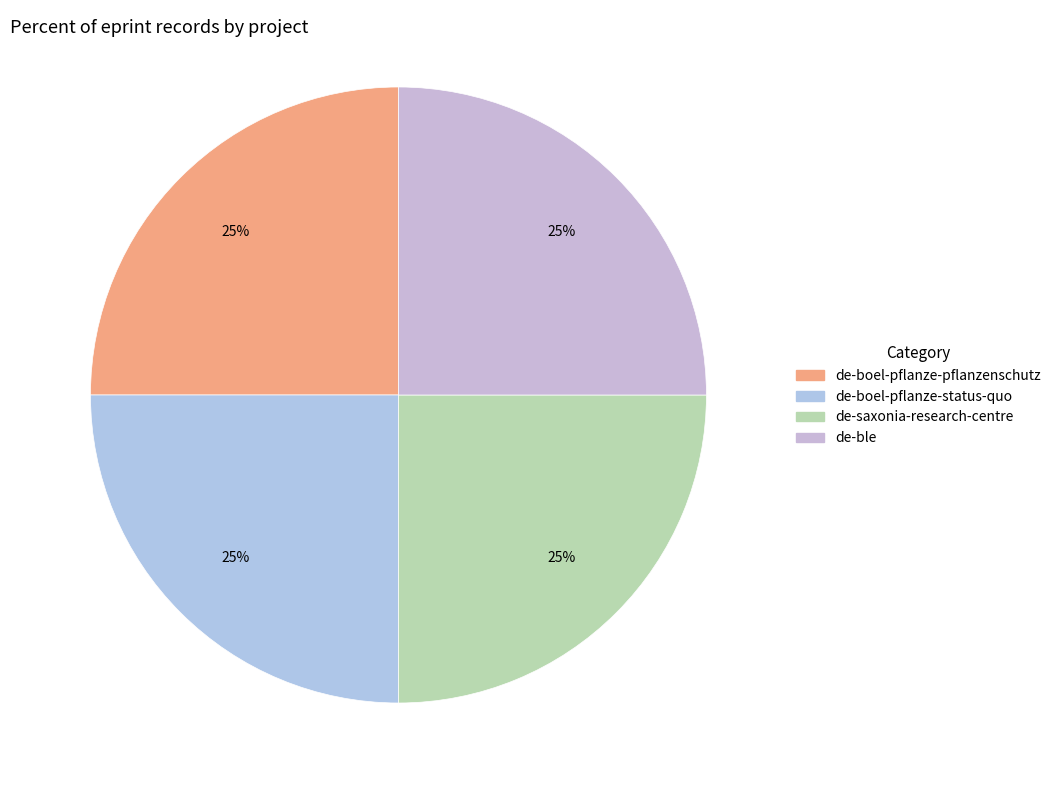

How many segments does this pie chart have?

4